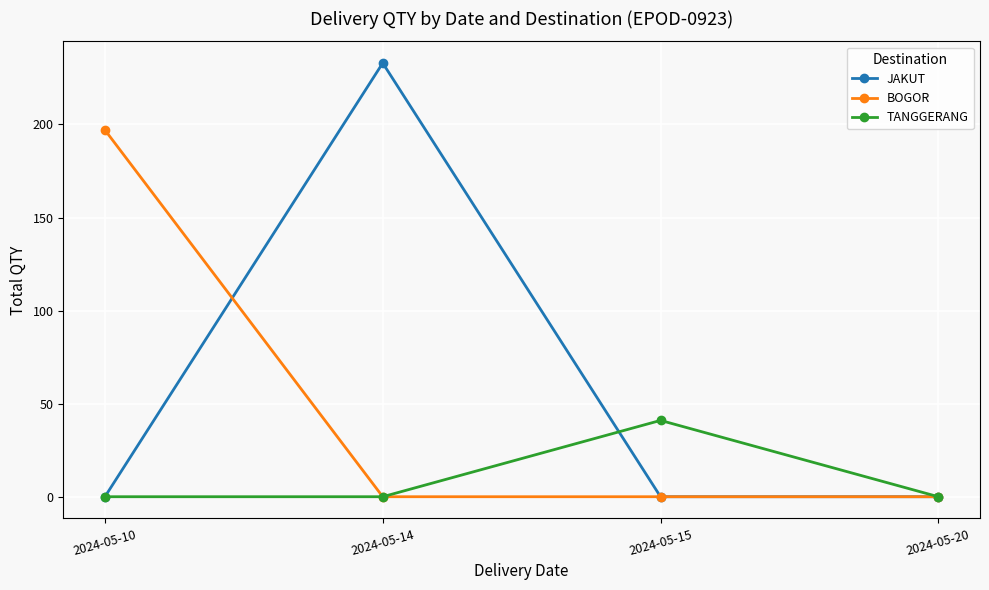

Rank the series by their average value, from lowest to highest.

TANGGERANG, BOGOR, JAKUT